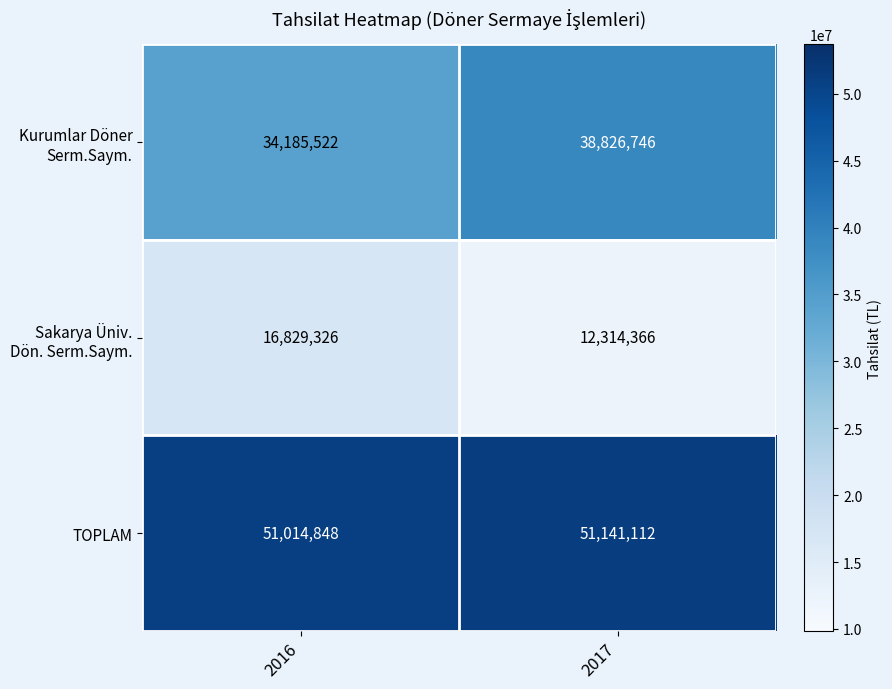

How many values in the TOPLAM series are below 51141112?

1